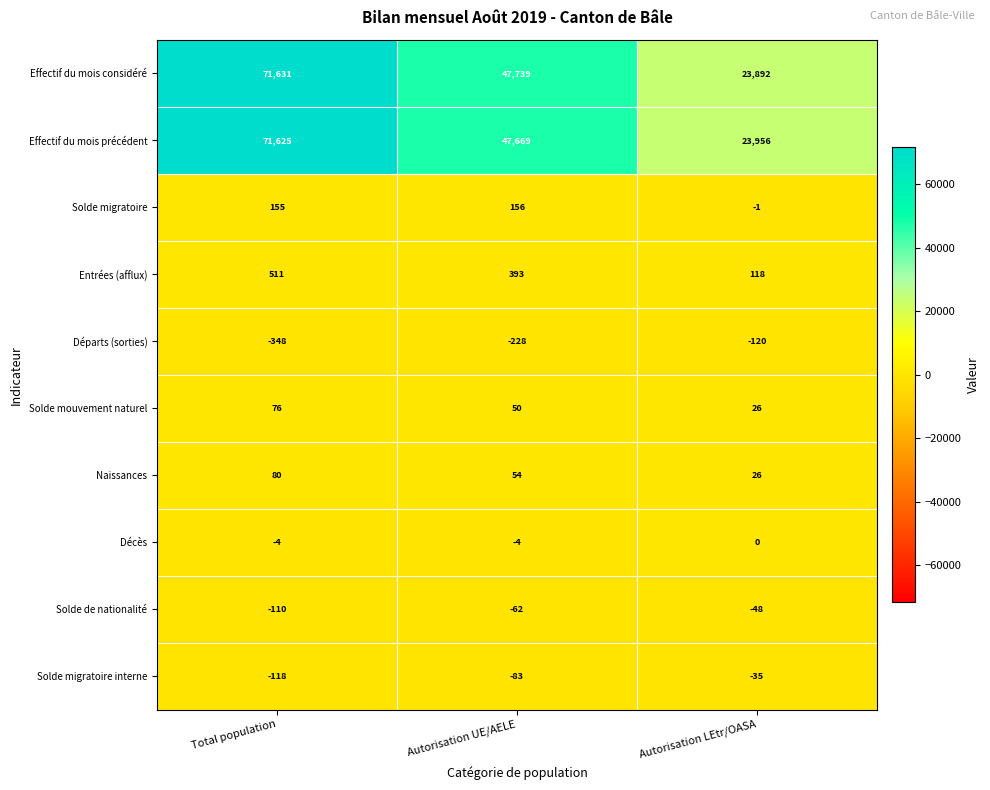

Reading left to right, what are all the values shown in this chart?

Effectif du mois considéré: 71631	47739	23892
Effectif du mois précédent: 71625	47669	23956
Solde migratoire: 155	156	-1
Entrées (afflux): 511	393	118
Départs (sorties): -348	-228	-120
Solde mouvement naturel: 76	50	26
Naissances: 80	54	26
Décès: -4	-4	0
Solde de nationalité: -110	-62	-48
Solde migratoire interne: -118	-83	-35